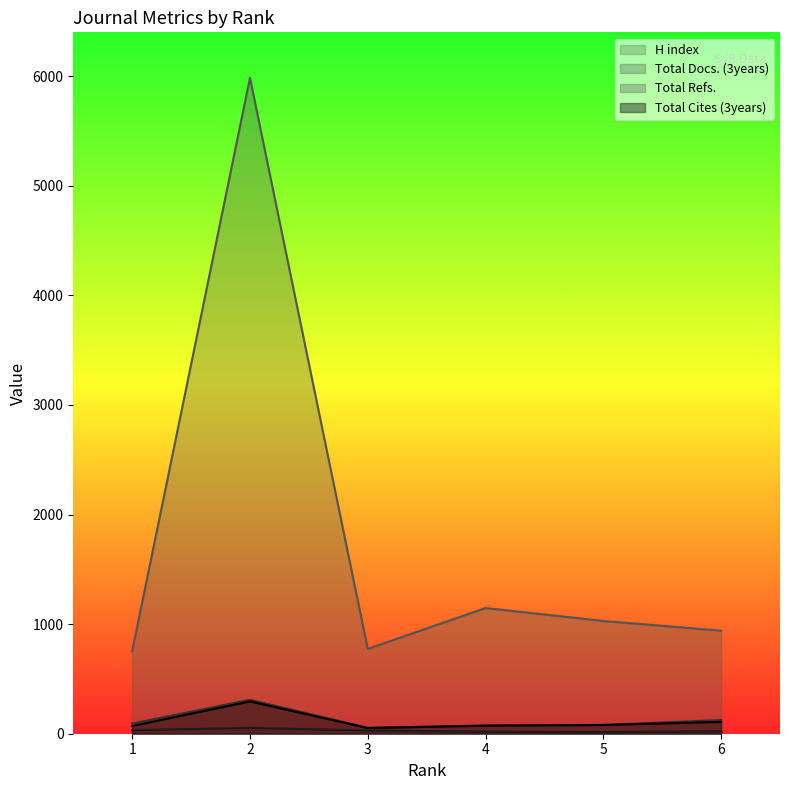

Rank the series at 1 from lowest to highest value.

H index, Total Cites (3years), Total Docs. (3years), Total Refs.